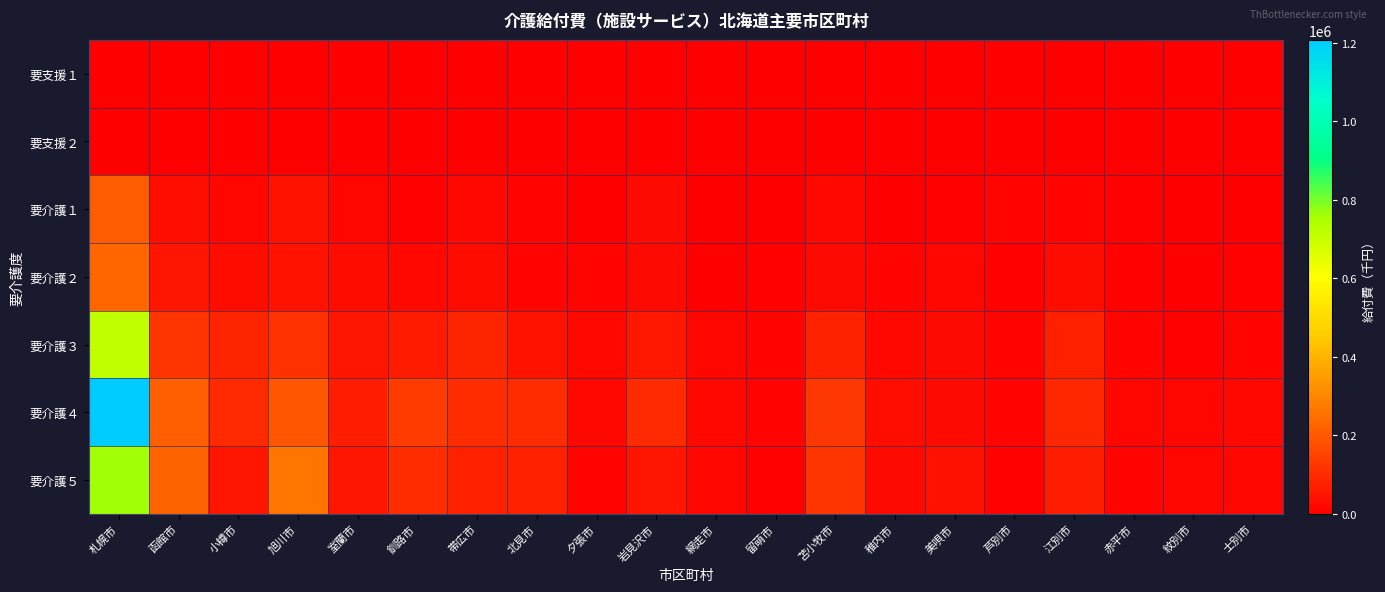

Which series changed the most between 赤平市 and 士別市?

要介護５